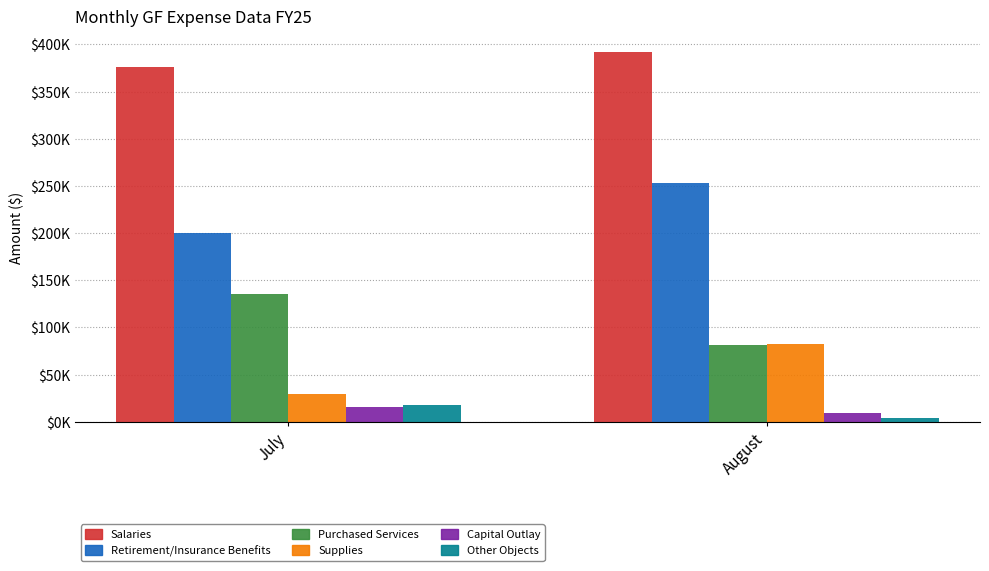

What are all the series names shown in the legend?

Salaries, Retirement/Insurance Benefits, Purchased Services, Supplies, Capital Outlay, Other Objects